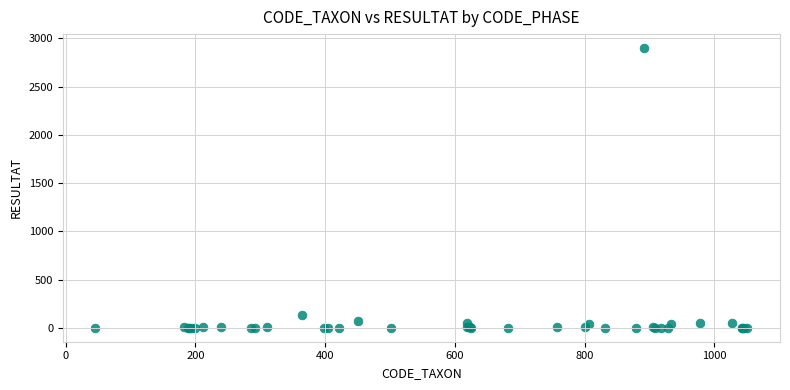

What Y value in the scatter plot is closest to 1450?

127